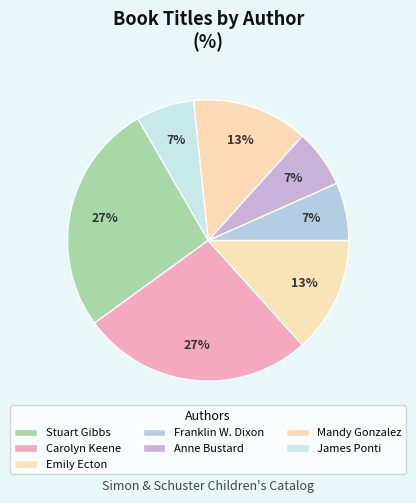

Is Carolyn Keene the majority of the pie?

No